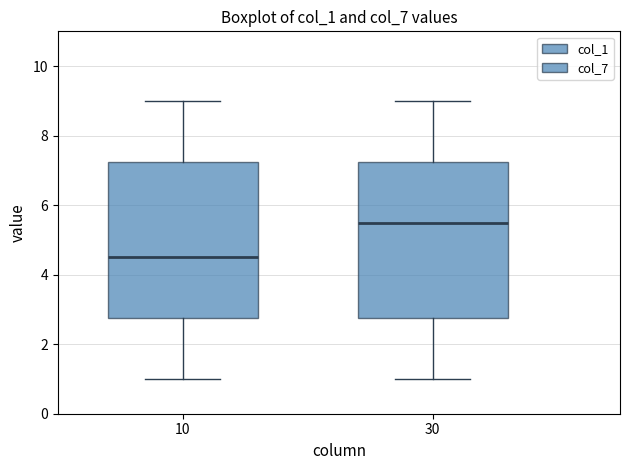

Reading left to right, transcribe this box plot: for each box, give where its median line is, the range the box spans, and where its two whiskers end, as read against the y-axis. The values are not printed on the chart, so give them approximately, as read against the axis.

10: median 4.6, box 2.8 to 7.2, whiskers 1.0 to 9.0
30: median 5.6, box 2.8 to 7.2, whiskers 1.0 to 9.0